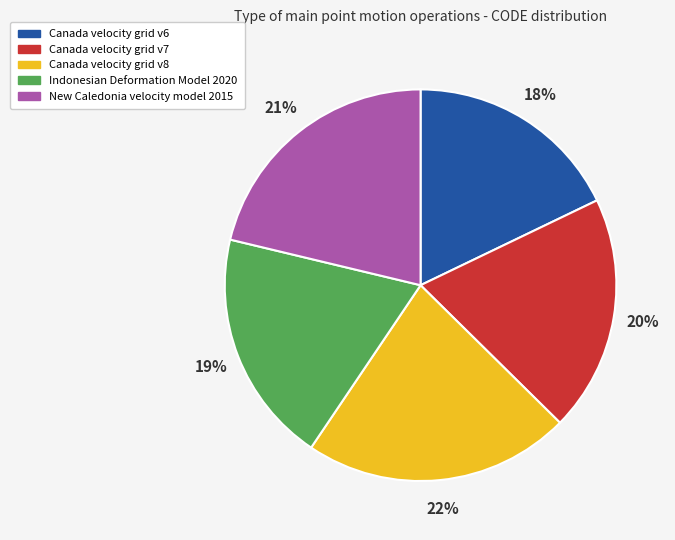

True or false: Canada velocity grid v6 accounts for 18% of the total.

True